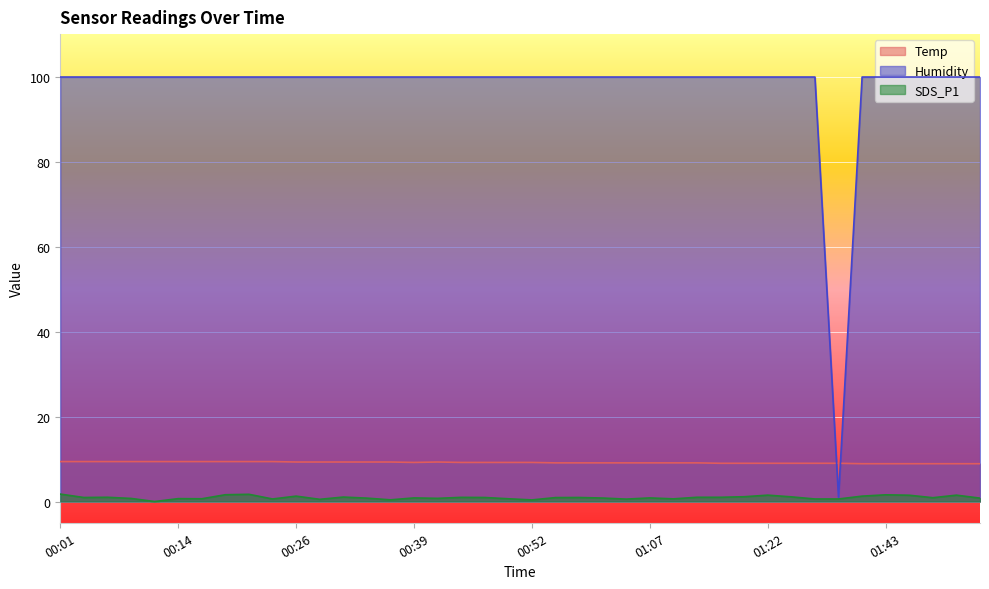

Is it true that Humidity equals 99.9 at 00:29?

True